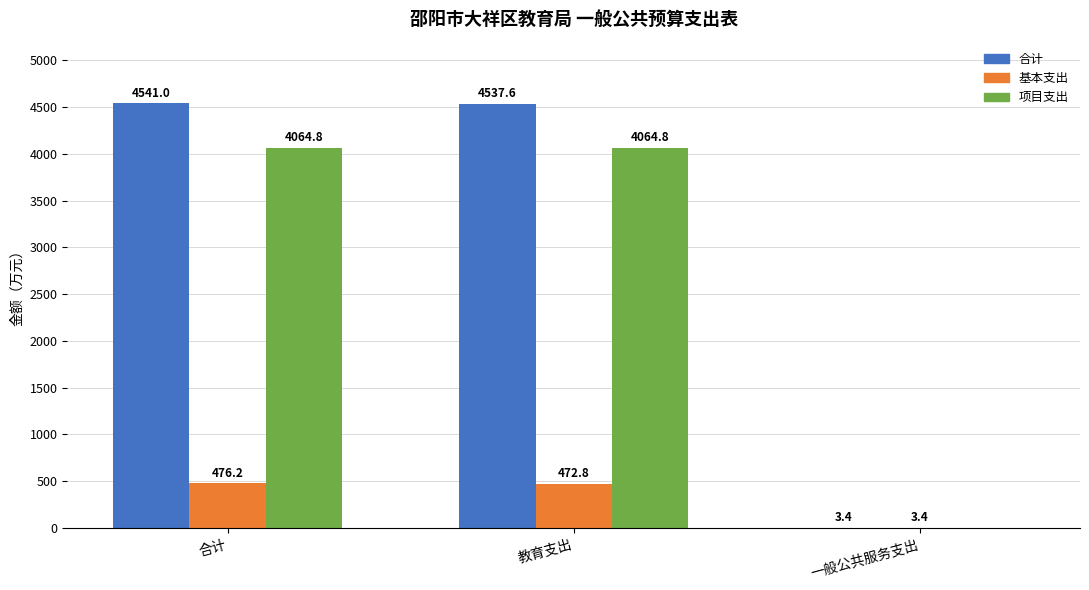

Which series has the widest spread of values?

合计